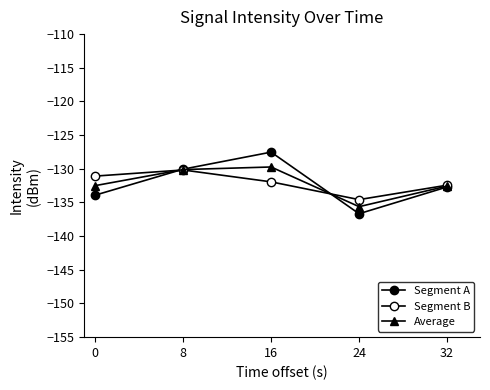

Count the number of data series in this chart.

3